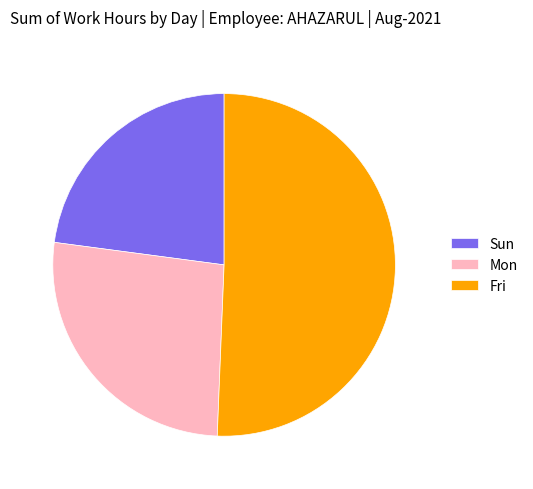

Rank the categories by value from highest to lowest.

Fri, Mon, Sun